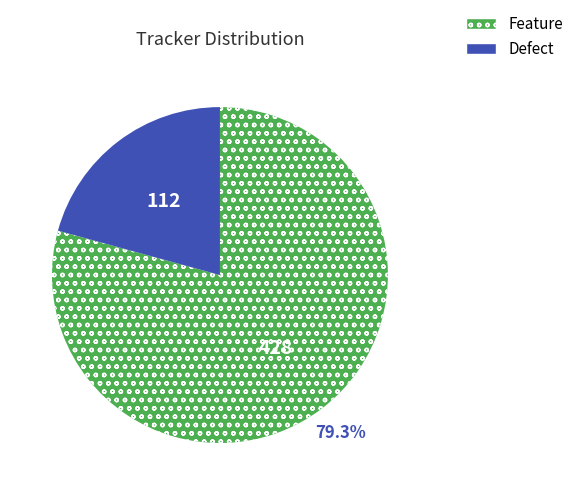

Rank the categories by value from highest to lowest.

Feature, Defect